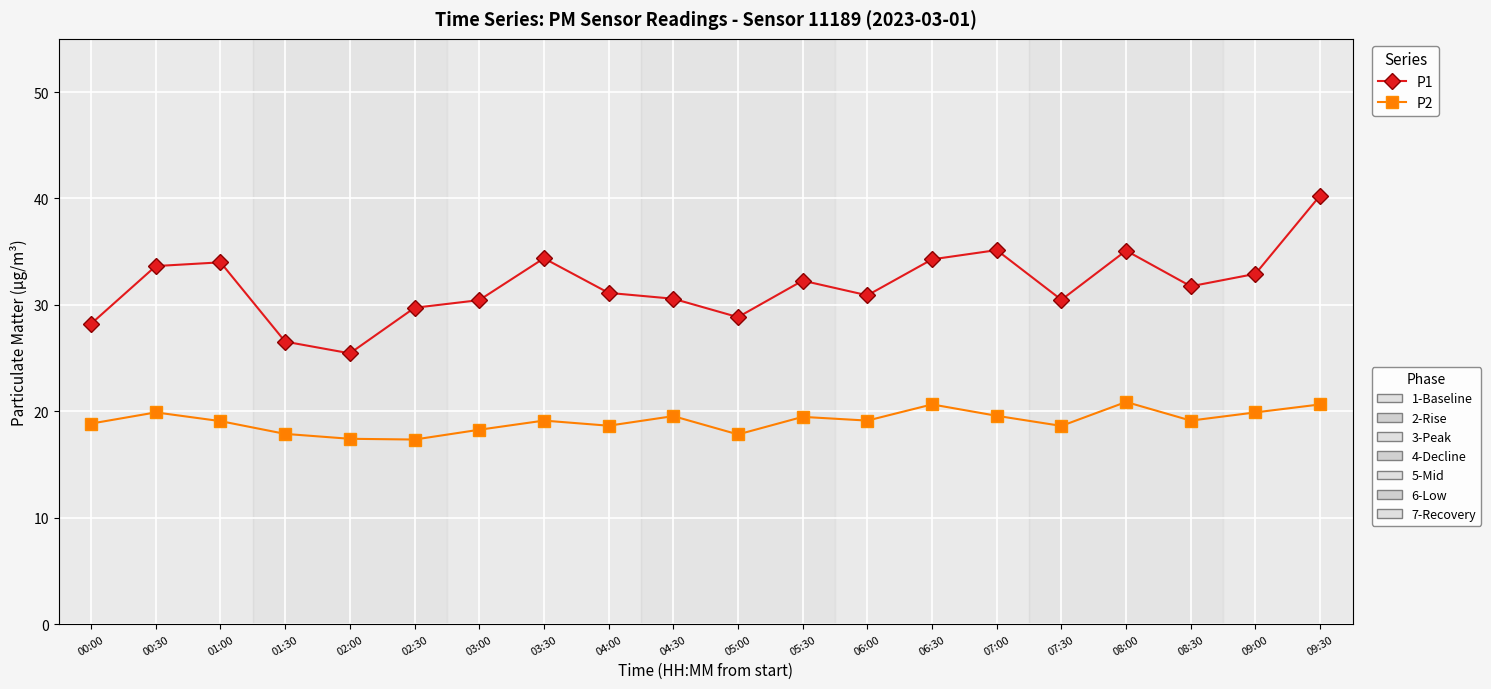

What is the smallest value displayed?

17.4